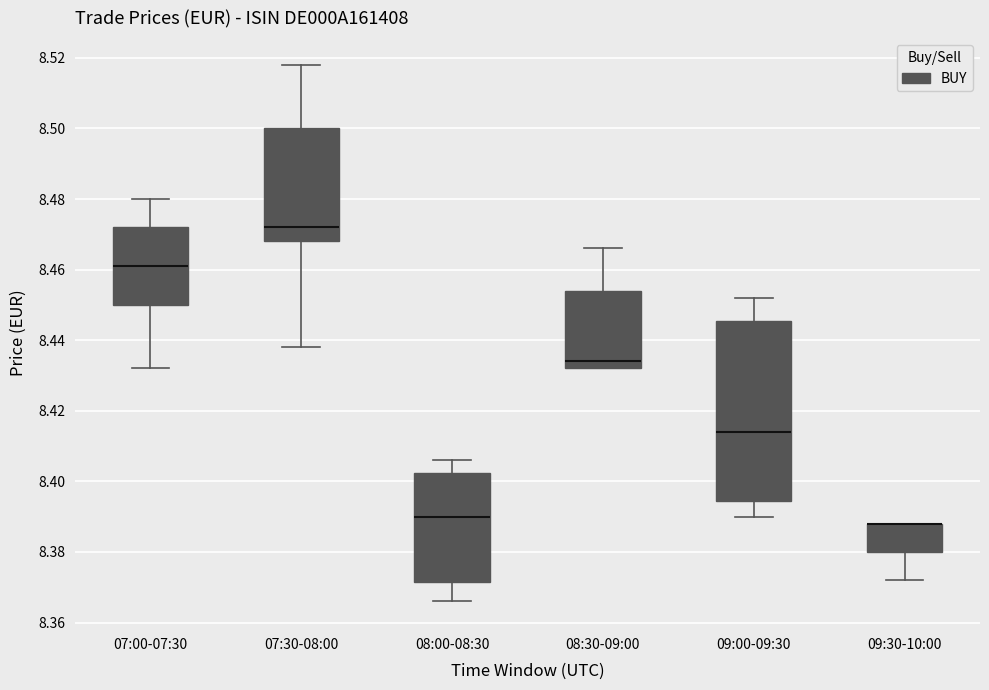

Reading left to right, read every box against the y-axis: the position of its median line, the range the box covers, and the ends of its whiskers. The values are not printed on the chart, so give them approximately, as read against the axis.

07:00-07:30: median 8.462, box 8.450 to 8.472, whiskers 8.432 to 8.480
07:30-08:00: median 8.472, box 8.468 to 8.500, whiskers 8.438 to 8.518
08:00-08:30: median 8.390, box 8.372 to 8.402, whiskers 8.366 to 8.406
08:30-09:00: median 8.434, box 8.432 to 8.454, whiskers 8.432 to 8.466
09:00-09:30: median 8.414, box 8.394 to 8.446, whiskers 8.390 to 8.452
09:30-10:00: median 8.388 (drawn on the box's upper edge), box 8.380 to 8.388, whiskers 8.372 to 8.388